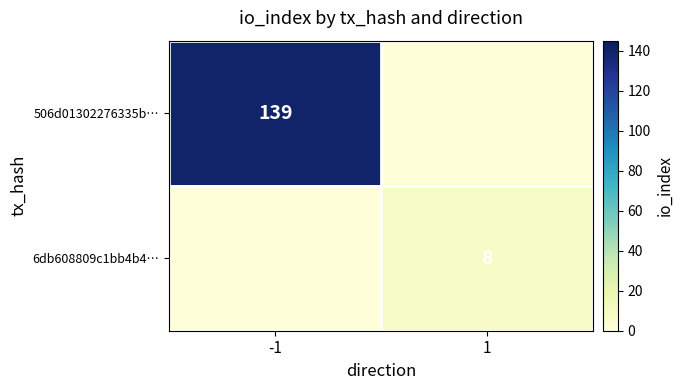

Is it true that 6db608809c1bb4b4… equals 8 at 1?

True